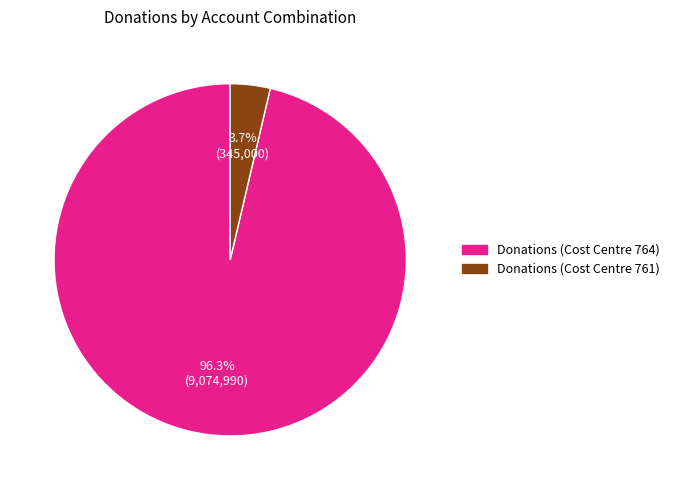

Does any single category account for the majority?

Yes